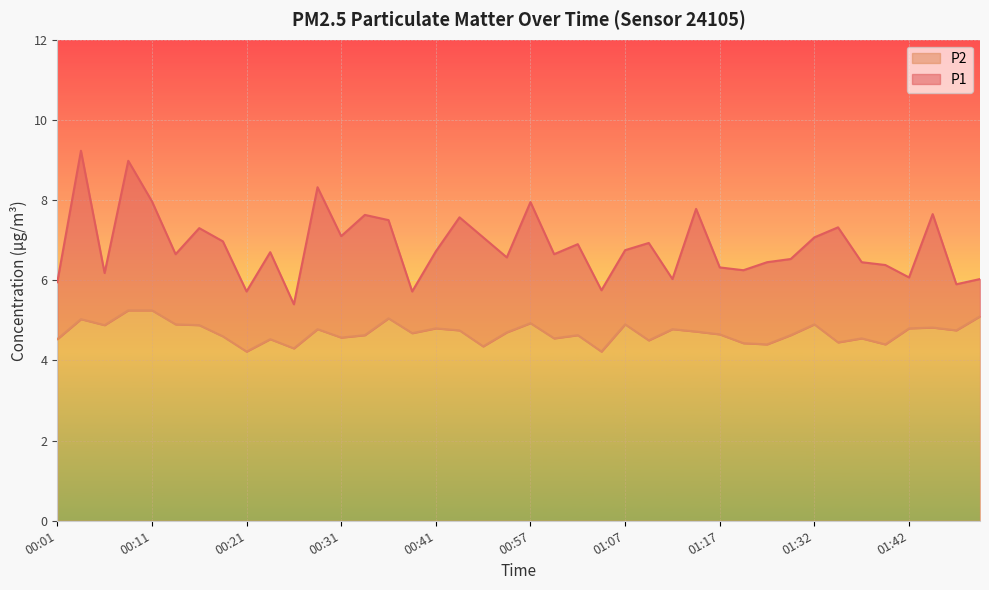

In P2, how many points are higher than both neighbors (excluding endpoints)?

12